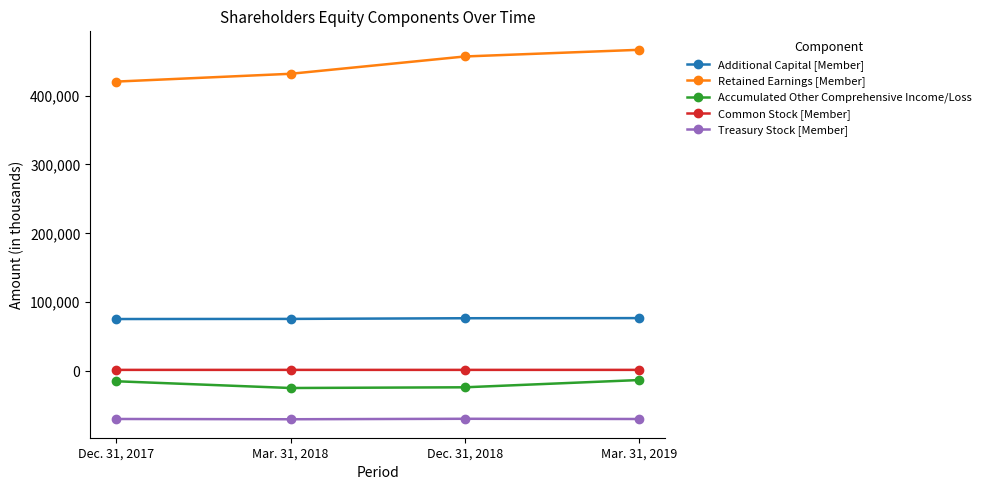

At which label does Accumulated Other Comprehensive Income/Loss first exceed -14704?

Mar. 31, 2019